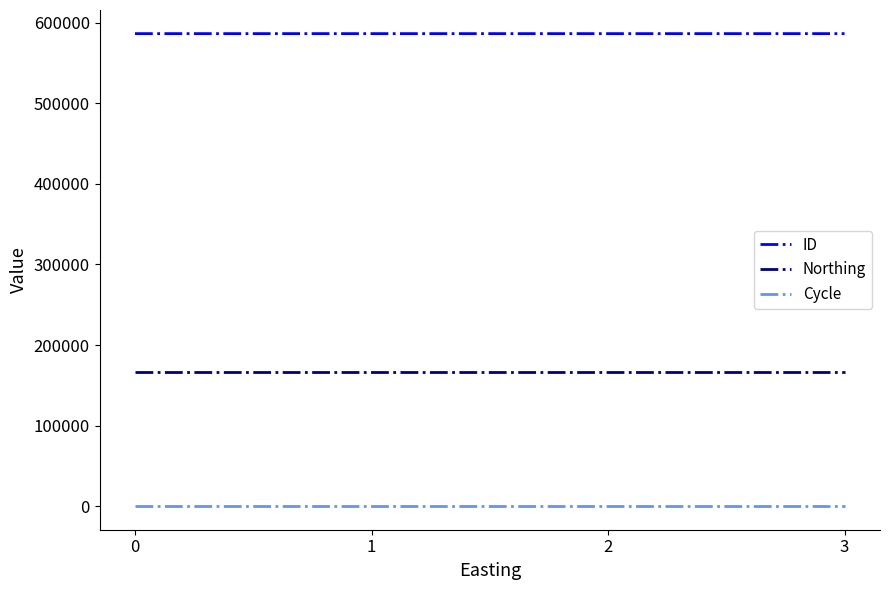

True or false: Northing and ID intersect in this chart.

False